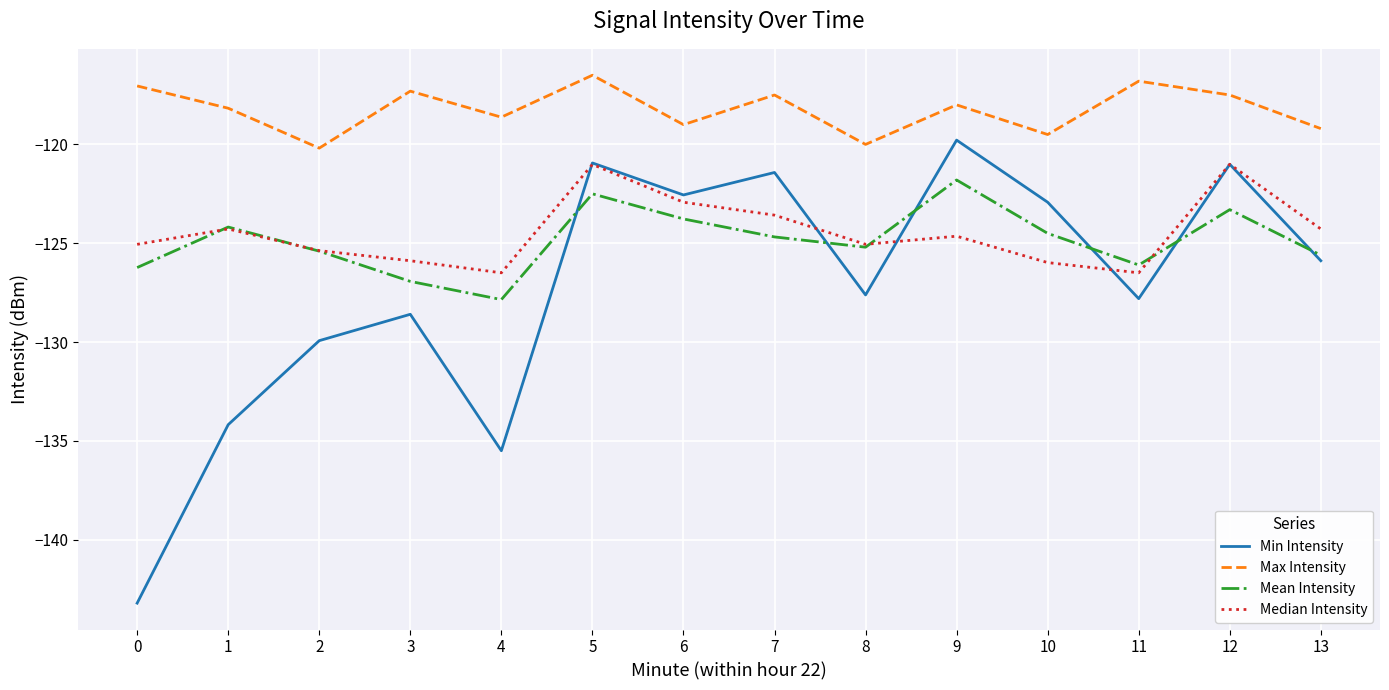

What is the difference between the Min Intensity values at 6 and 8?

5.1